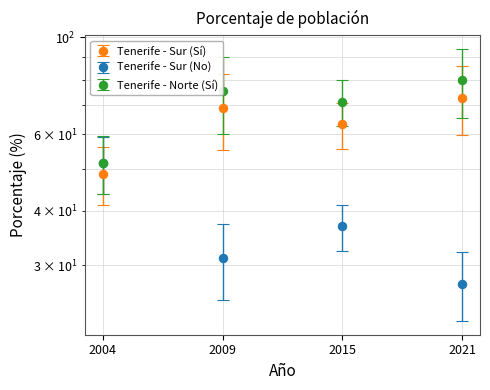

What are all the series names shown in the legend?

Tenerife - Sur (Sí), Tenerife - Sur (No), Tenerife - Norte (Sí)